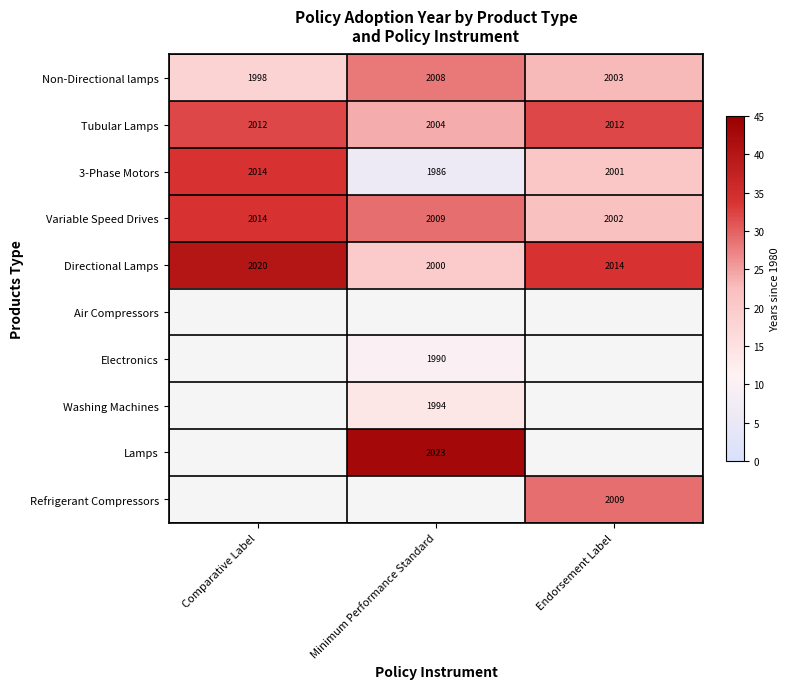

List the labels in order of Non-Directional lamps value, smallest first.

Comparative Label, Endorsement Label, Minimum Performance Standard